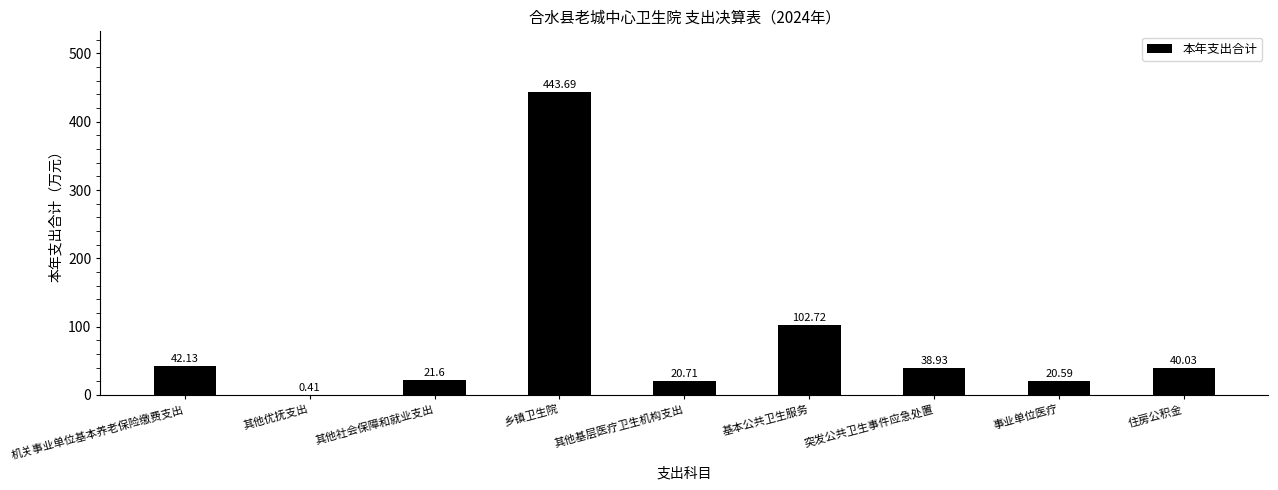

What is the change in value from 机关事业单位基本养老保险缴费支出 to 其他社会保障和就业支出?

-20.5